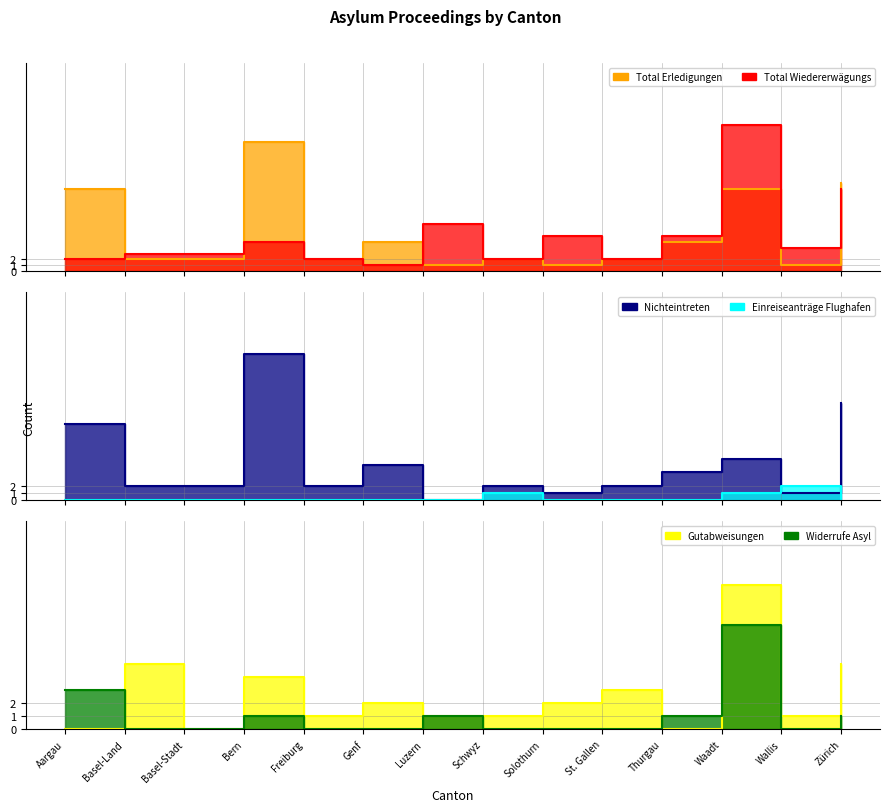

Is this an area chart (filled region under the line)?

No